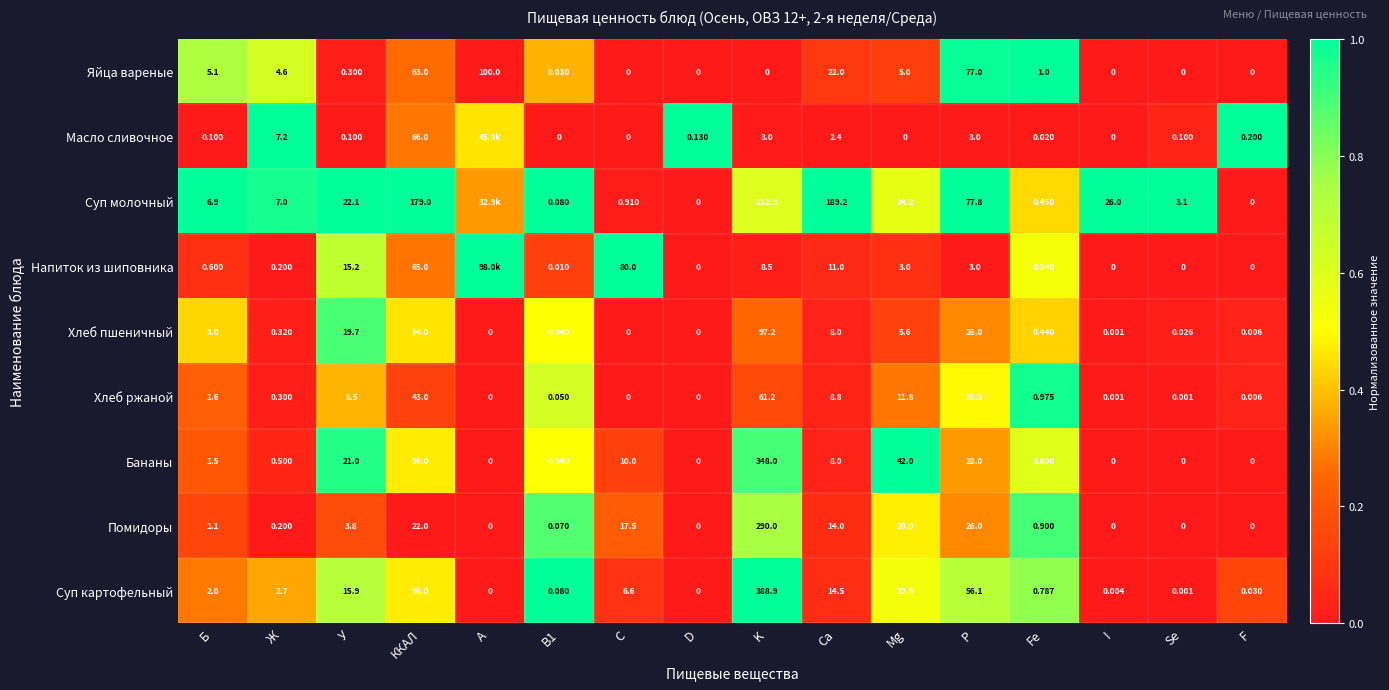

At which label is Хлеб ржаной closest to 30?

P